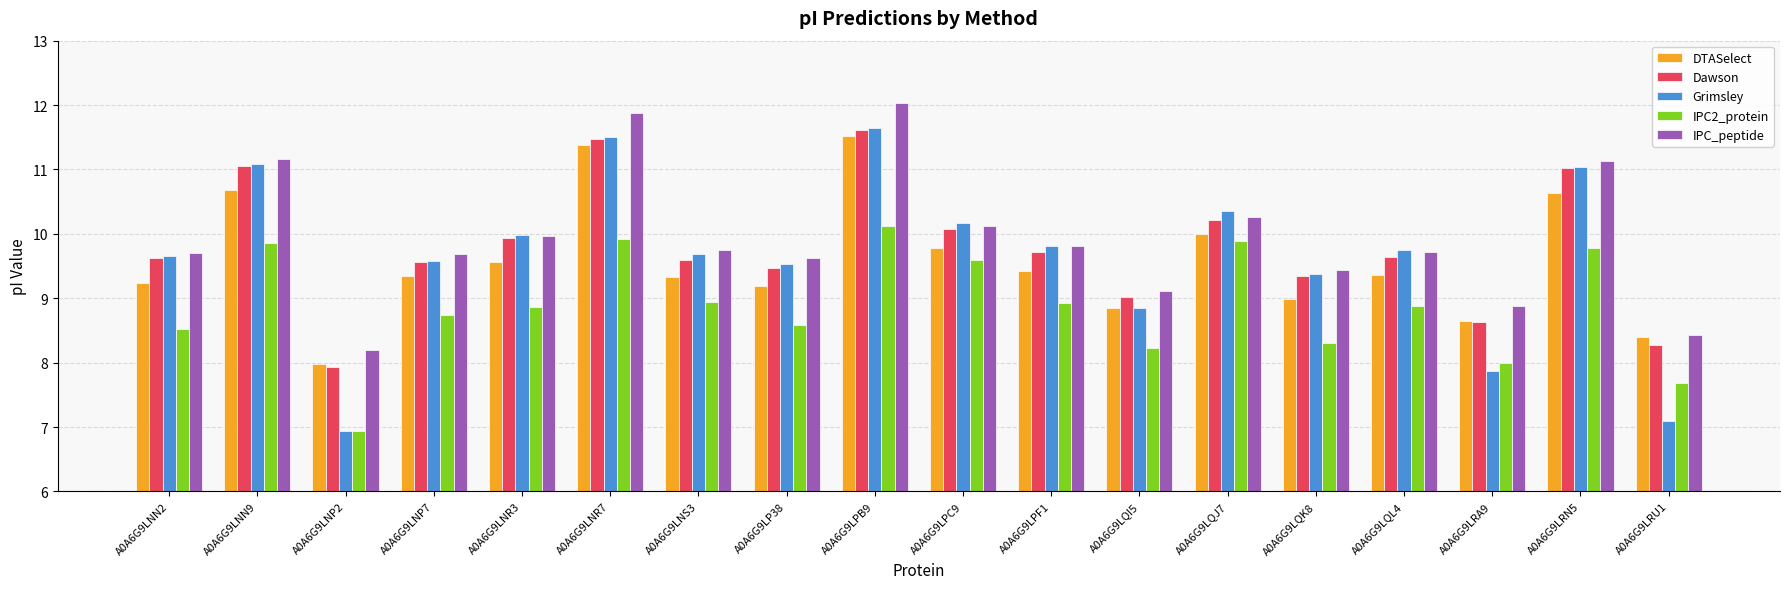

Which series changed the most between A0A6G9LNP7 and A0A6G9LPB9?

IPC_peptide